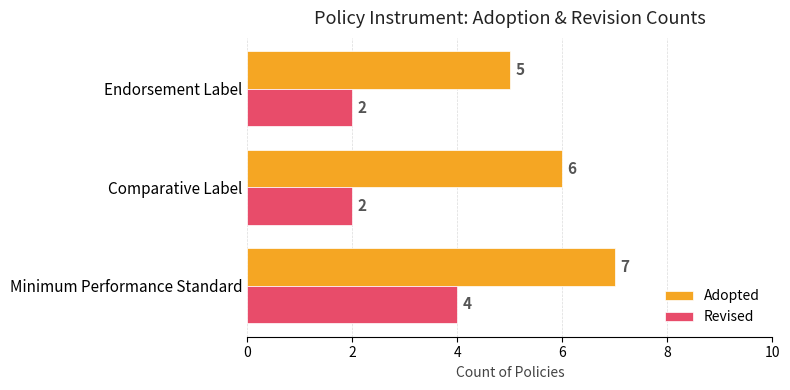

What are all the series names shown in the legend?

Adopted, Revised